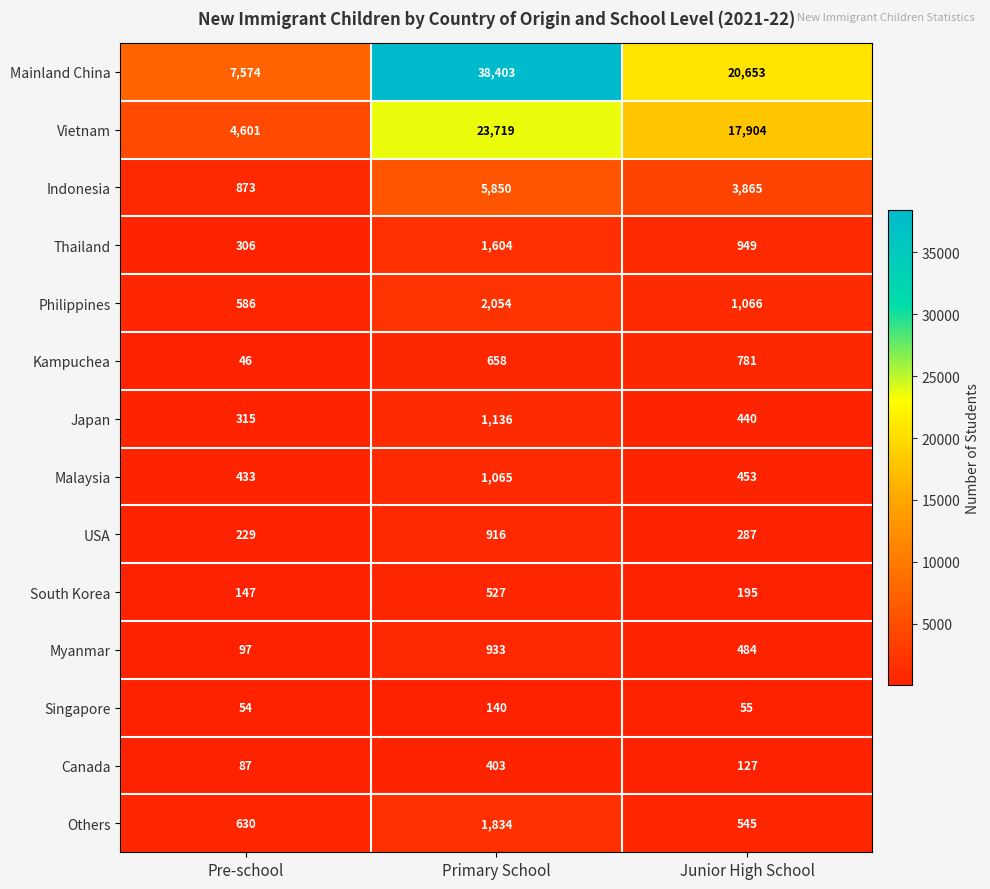

Is the value of Mainland China at Junior High School greater than the value of Thailand at Junior High School?

Yes